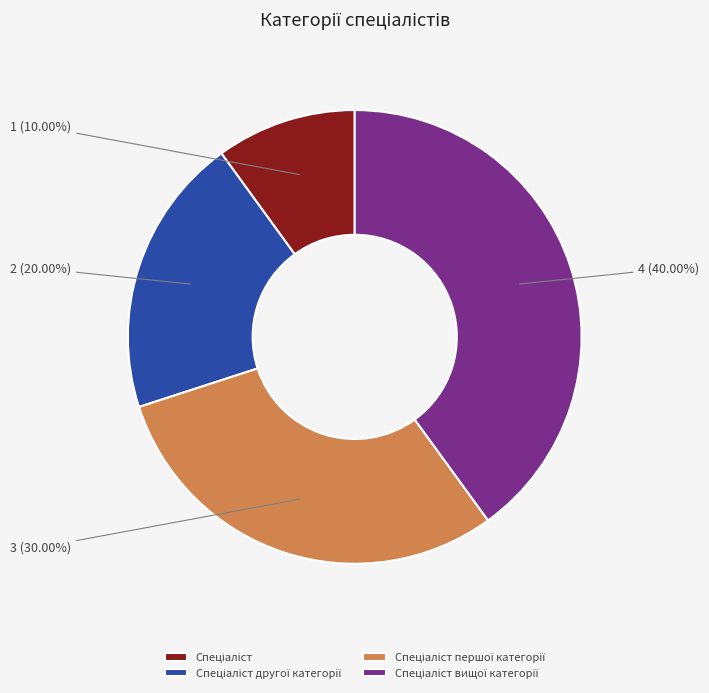

Is there any slice that represents more than half of the pie?

No